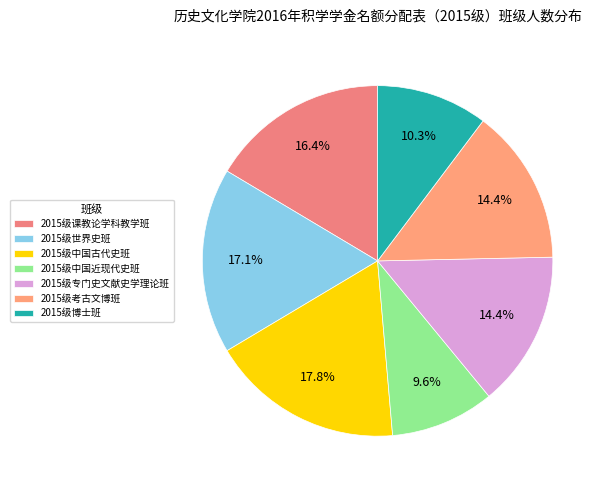

What is the smallest slice in the pie chart?

2015级中国近现代史班